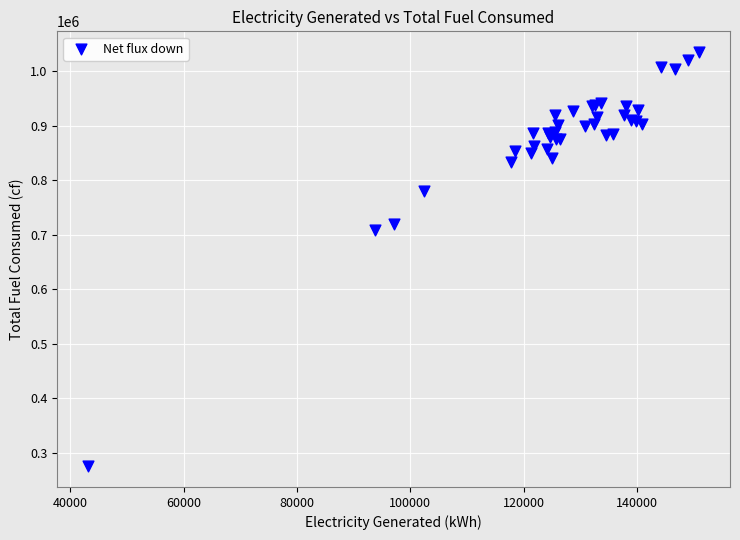

What Y value in the scatter plot is closest to 655046?

709343.5